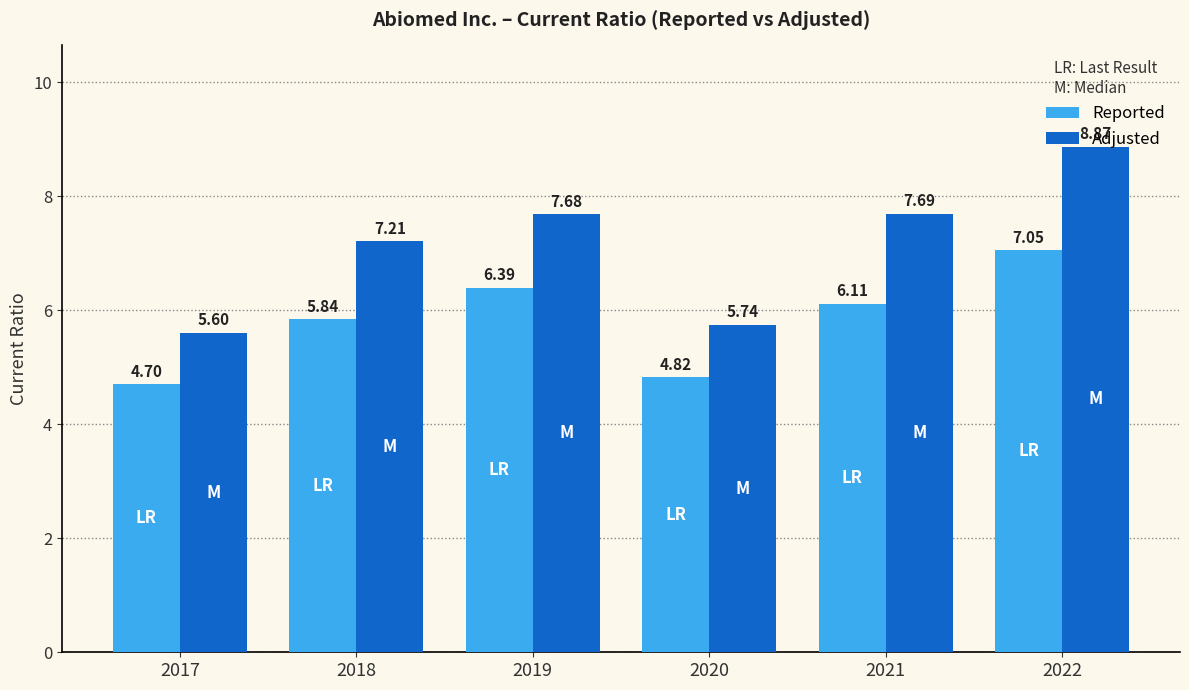

Which series has the largest total across all categories?

Adjusted